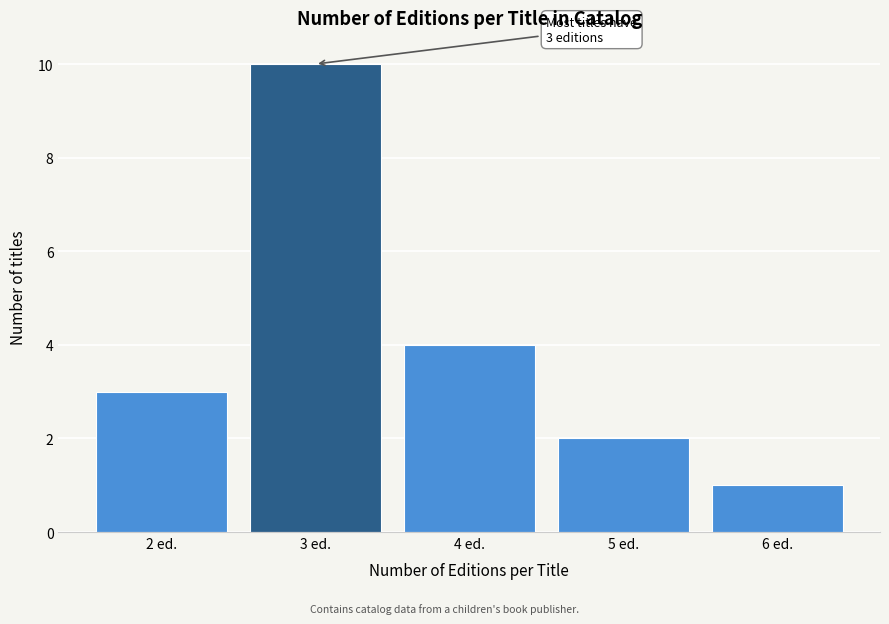

Reading right to left, list all the values displayed in this chart.

6 ed.=1	5 ed.=2	4 ed.=4	3 ed.=10	2 ed.=3